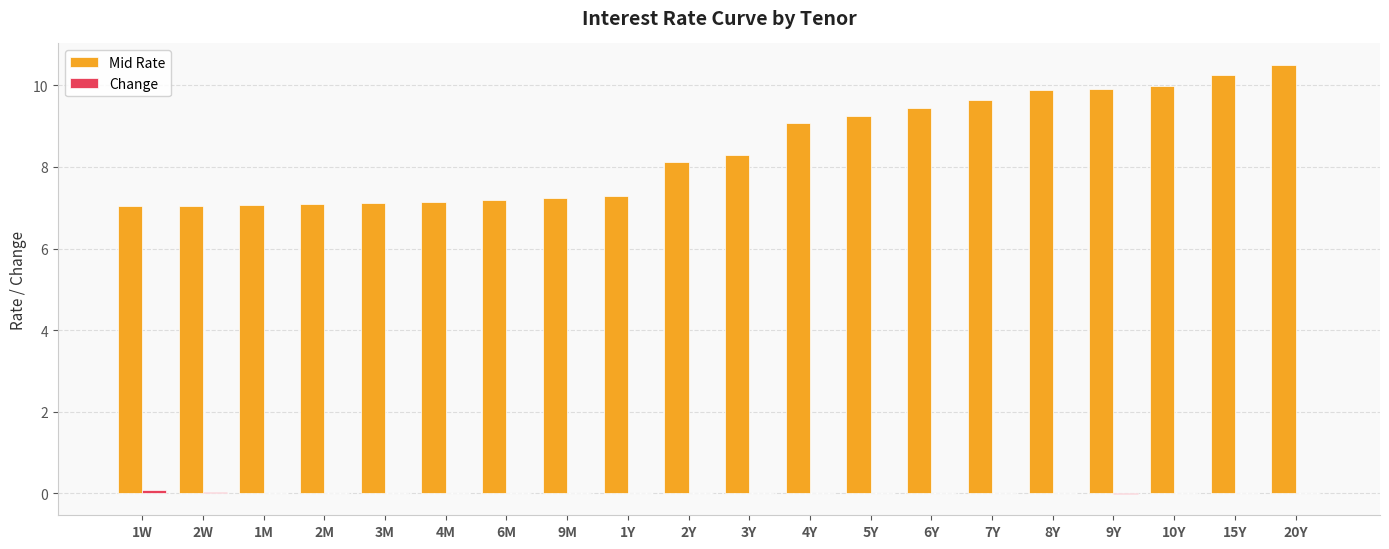

How many distinct data groups are displayed?

2